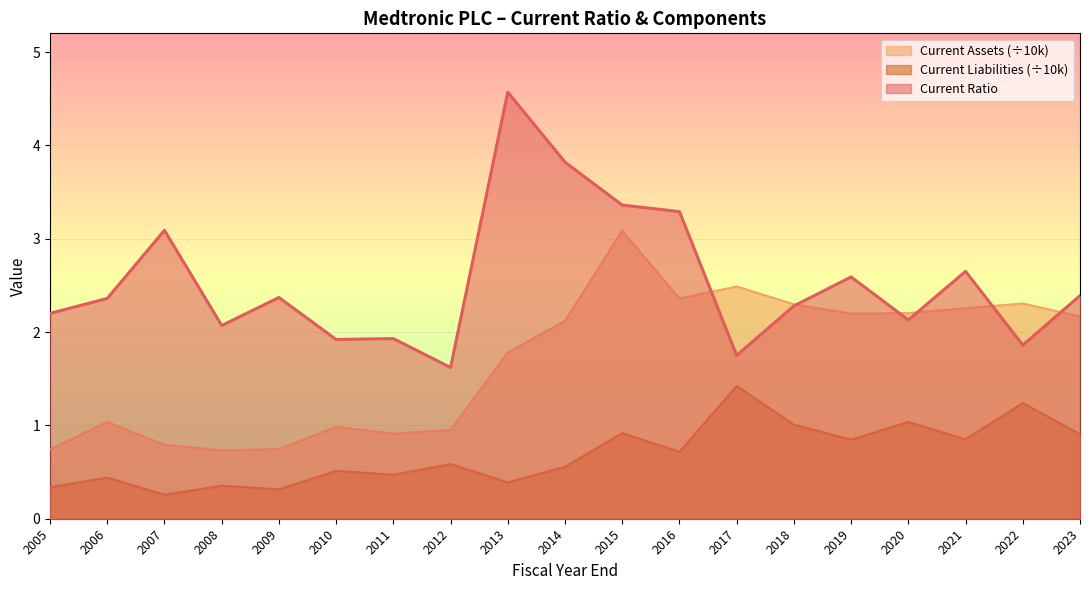

Reading right to left, list all the values displayed in this chart.

Current Ratio: 2023=2.4	2022=1.9	2021=2.6	2020=2.1	2019=2.6	2018=2.3	2017=1.8	2016=3.3	2015=3.4	2014=3.8	2013=4.6	2012=1.6	2011=1.9	2010=1.9	2009=2.4	2008=2.1	2007=3.1	2006=2.4	2005=2.2
Current Assets (B): 2023=2.2	2022=2.3	2021=2.3	2020=2.2	2019=2.2	2018=2.3	2017=2.5	2016=2.4	2015=3.1	2014=2.1	2013=1.8	2012=1.0	2011=0.9	2010=1.0	2009=0.7	2008=0.7	2007=0.8	2006=1.0	2005=0.7
Current Liabilities (B): 2023=0.9	2022=1.2	2021=0.9	2020=1.0	2019=0.8	2018=1.0	2017=1.4	2016=0.7	2015=0.9	2014=0.6	2013=0.4	2012=0.6	2011=0.5	2010=0.5	2009=0.3	2008=0.4	2007=0.3	2006=0.4	2005=0.3